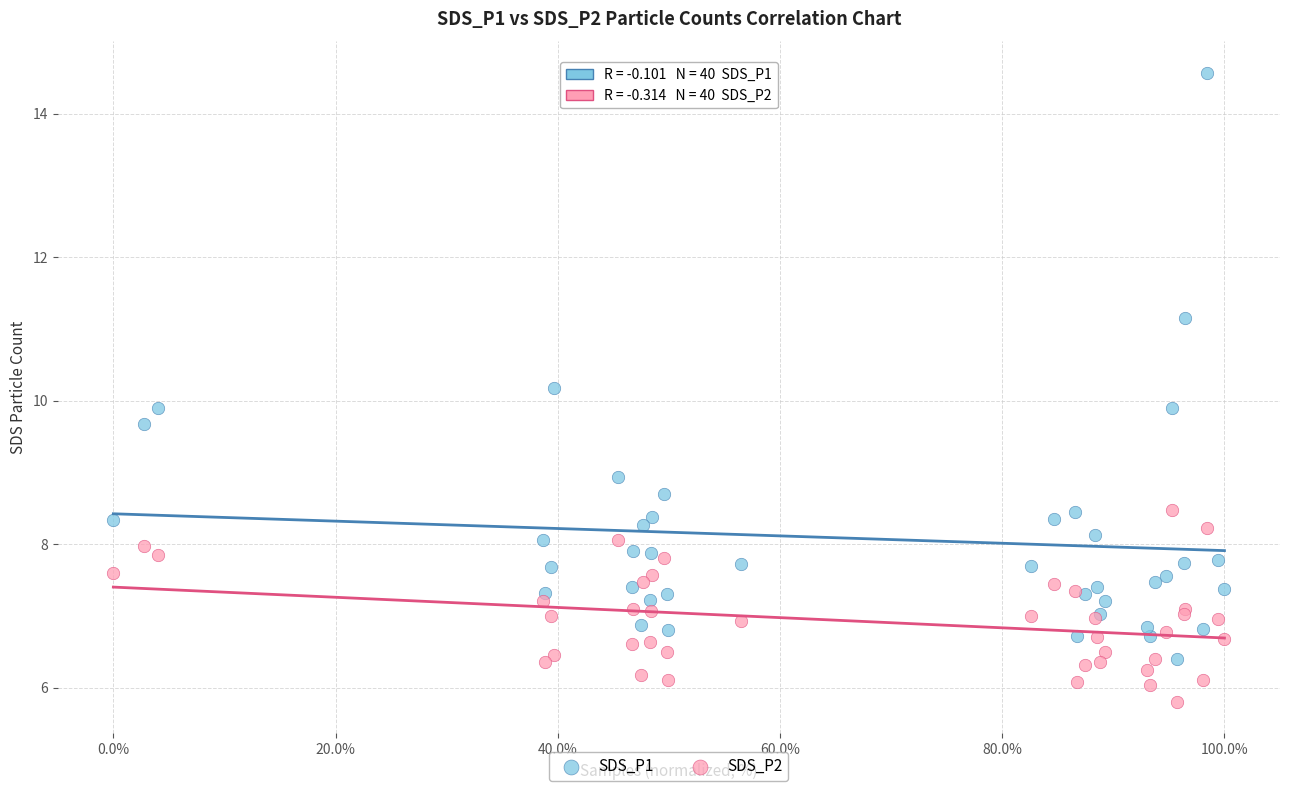

Which series reaches the maximum Y coordinate?

SDS_P1